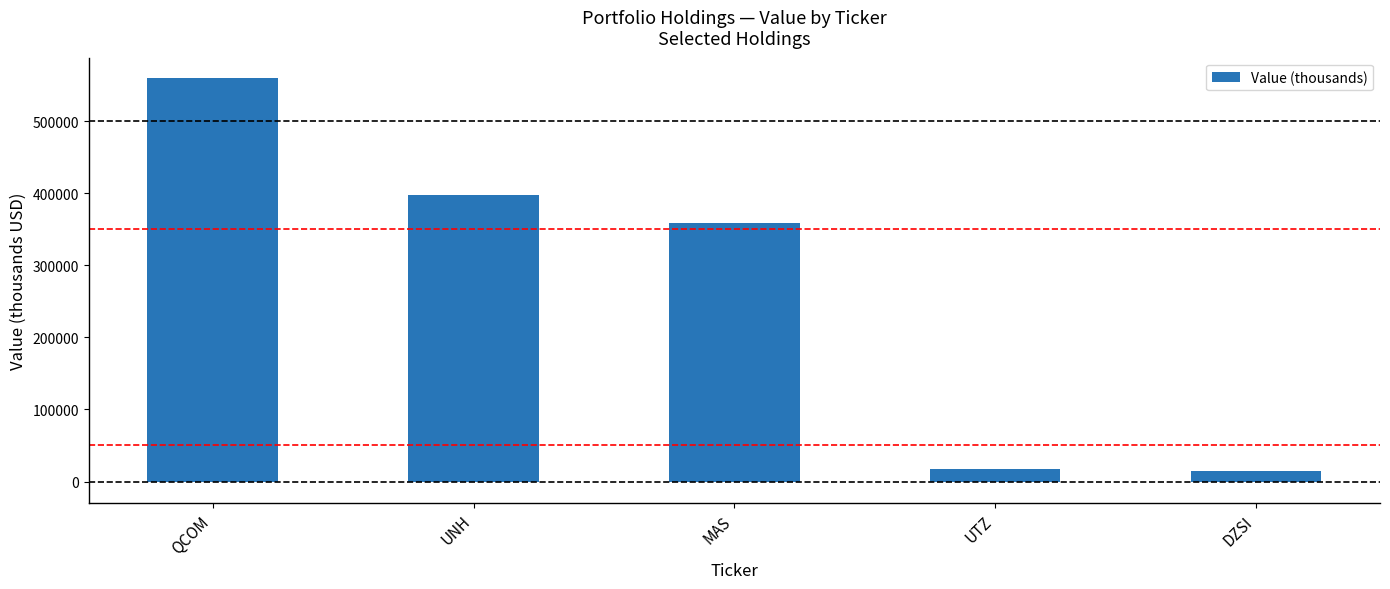

Which label corresponds to the largest value in the chart?

QCOM